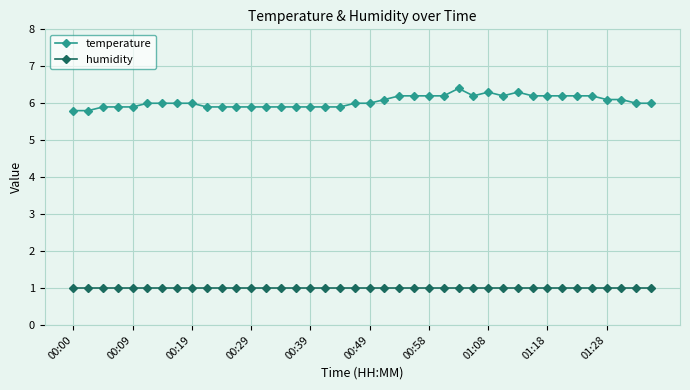

What is the value of the temperature point at the 9th from the left?

6.0